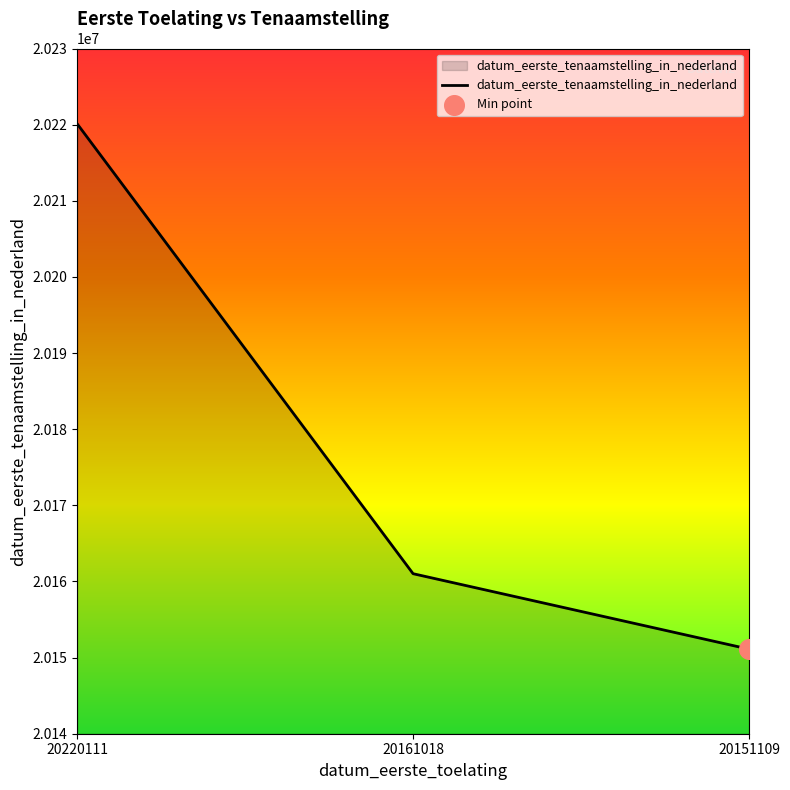

Between 20161018 and 20220111, which is larger?

20220111